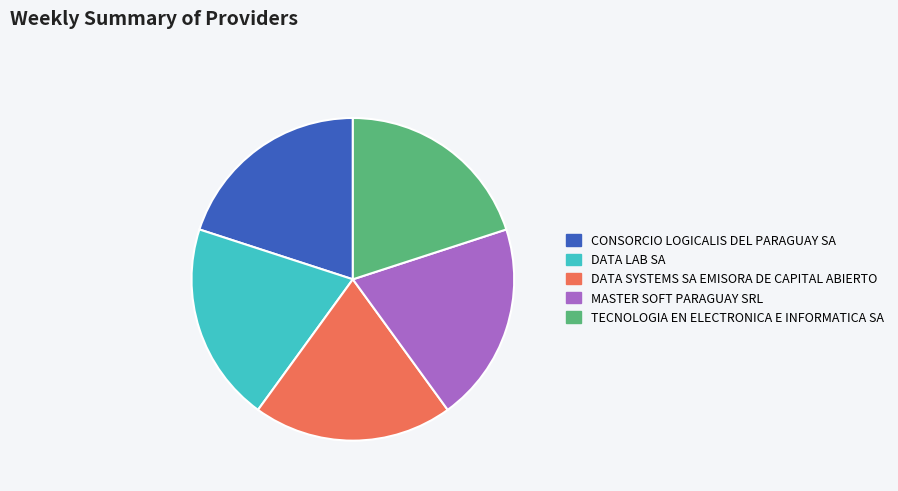

Does CONSORCIO LOGICALIS DEL PARAGUAY SA represent more than half of the total?

No